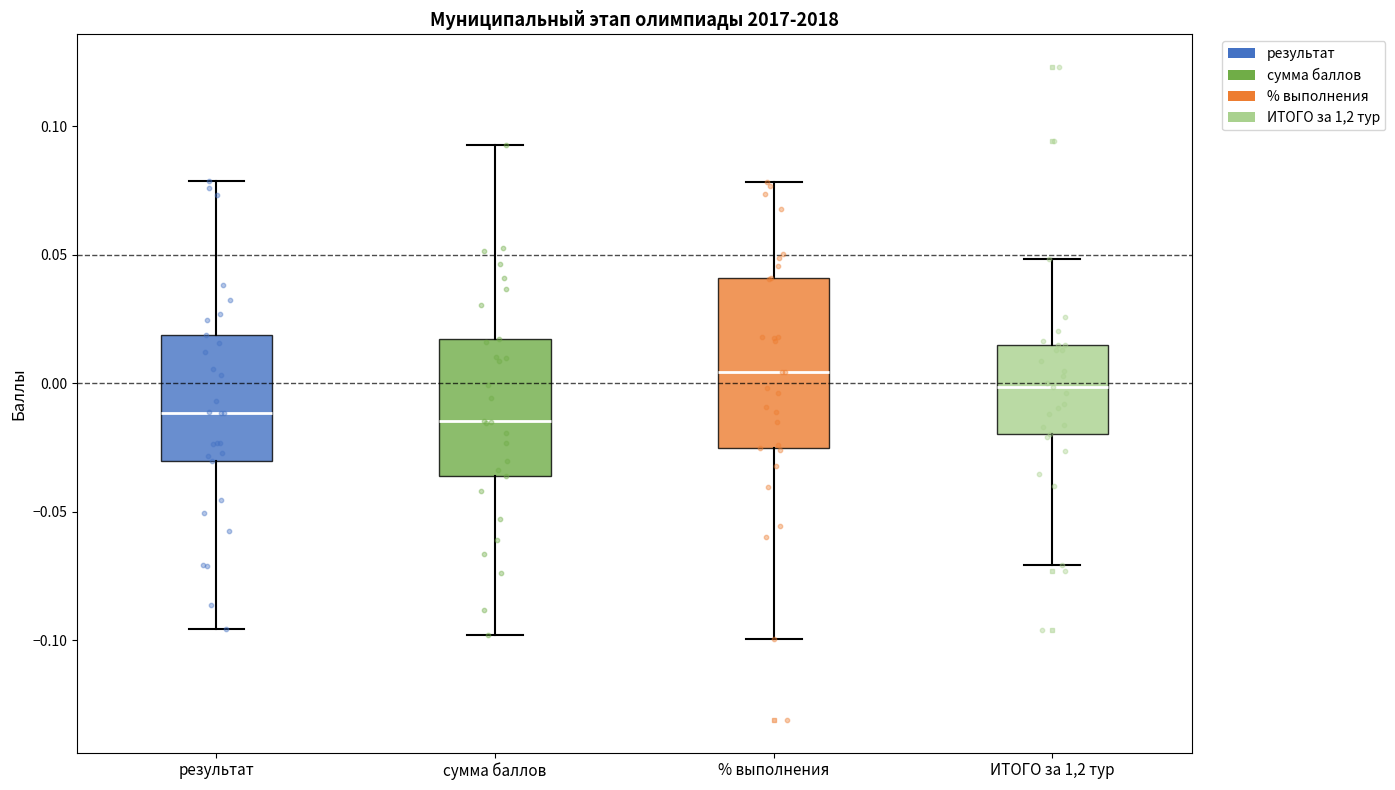

Where does the upper whisker of the box for % выполнения end on the y-axis? The values are not printed on the chart, so give them approximately, as read against the axis.

0.080